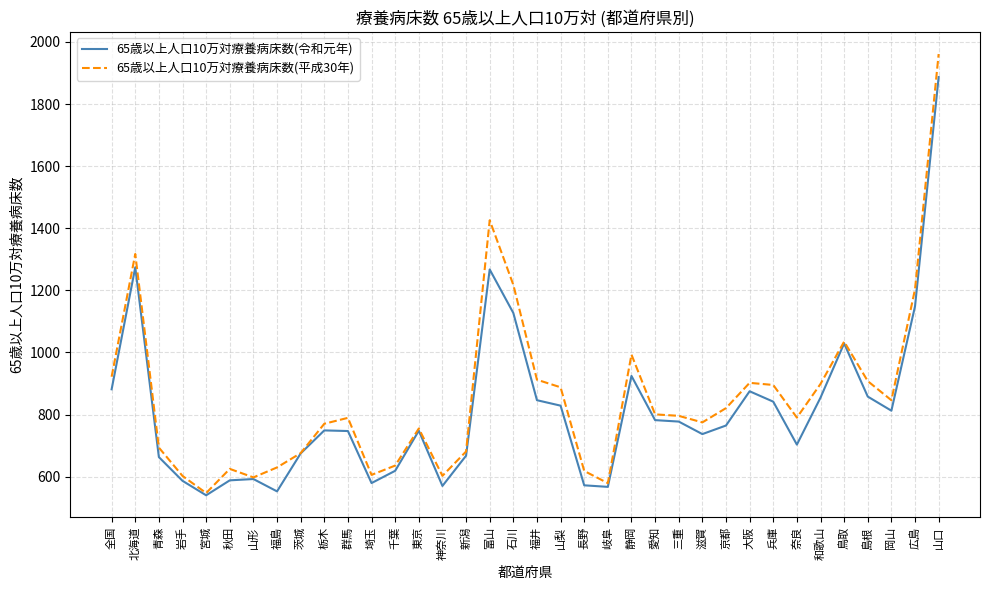

What is the smallest value displayed?

540.2